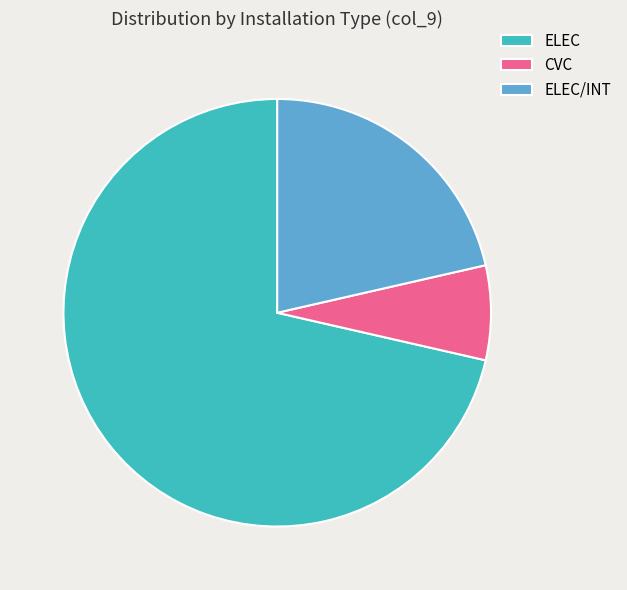

What is the largest slice in the pie chart?

ELEC